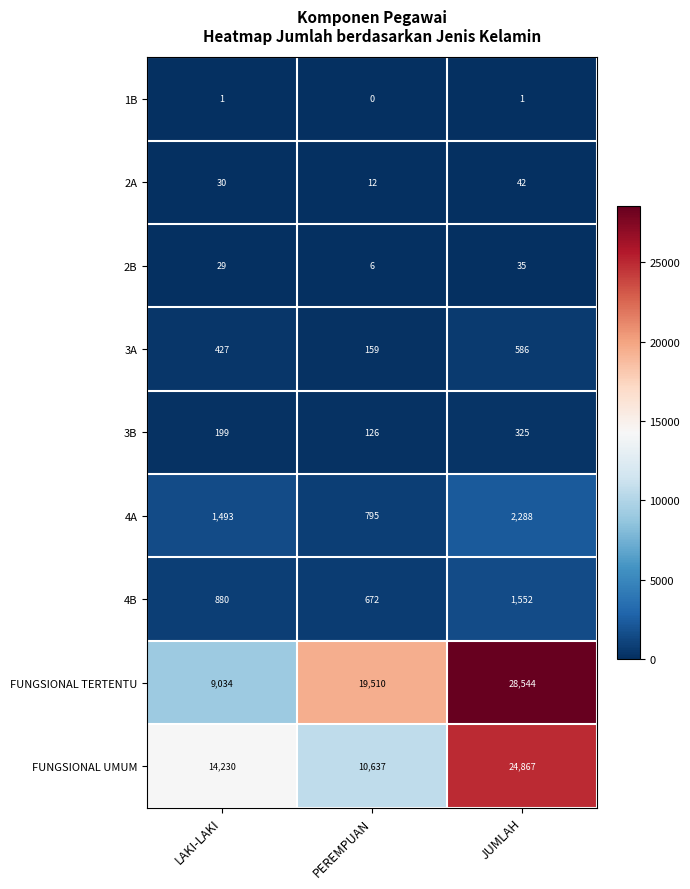

What is the approximate value of 2A at JUMLAH, to the nearest 10?

40